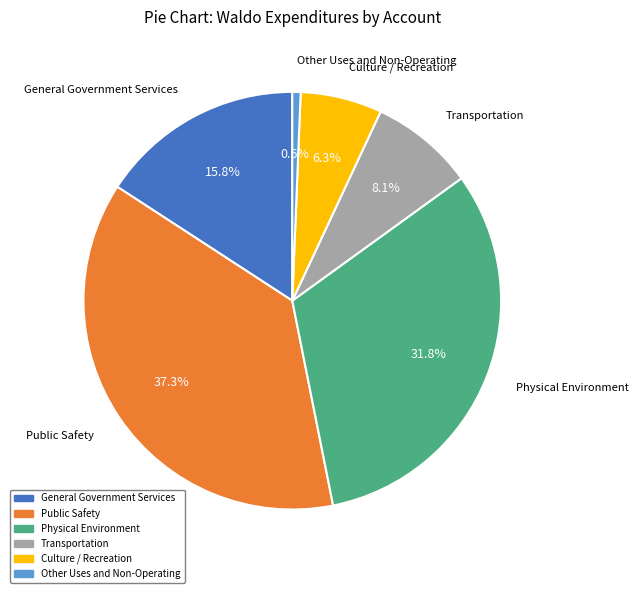

To the nearest percent, what is the difference between the General Government Services and Physical Environment slice percentages?

16%